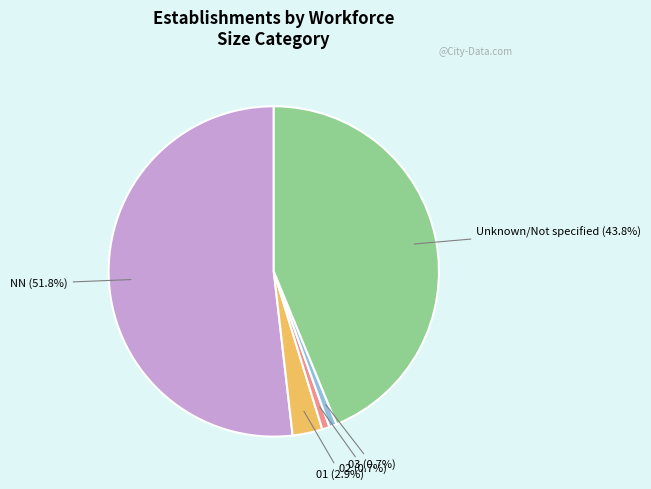

Is there a majority slice in this chart?

Yes